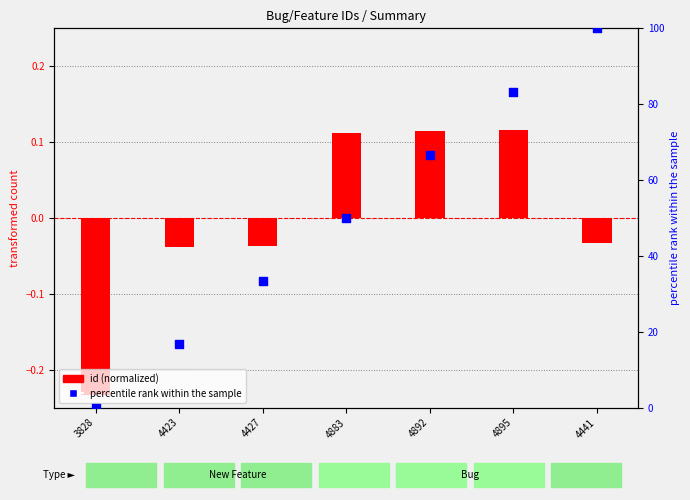

Which series contains the highest Y value?

percentile rank